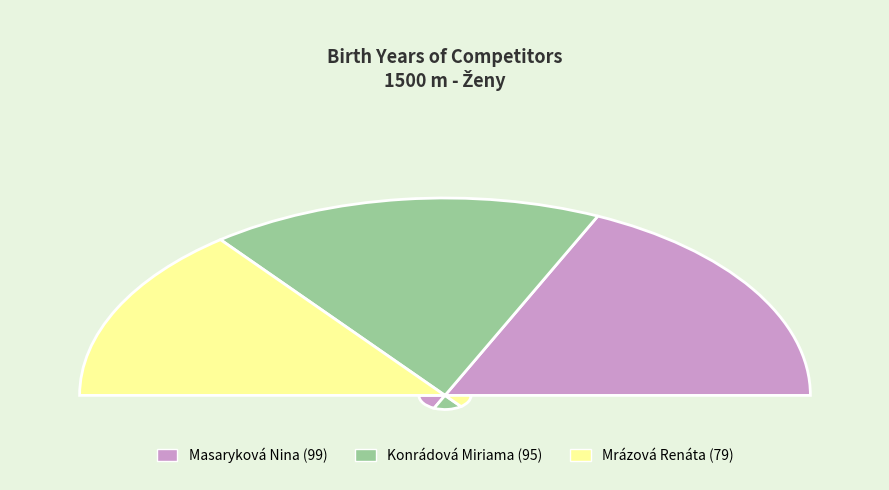

To the nearest percent, what is the average slice percentage?

33%